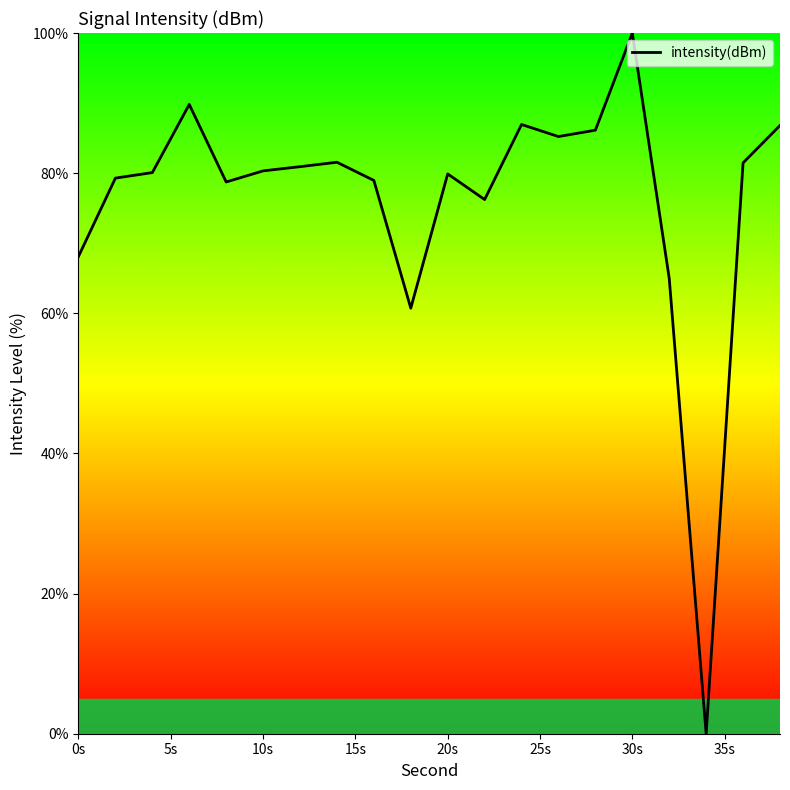

What is the difference between the maximum and minimum values?

100.0